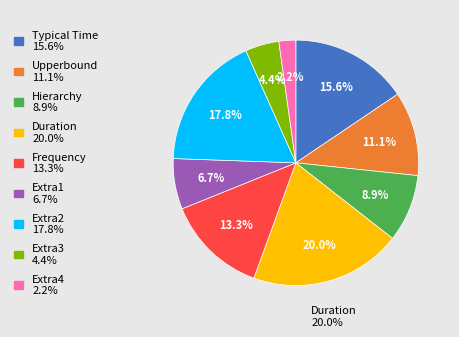

Does any single category account for the majority?

No